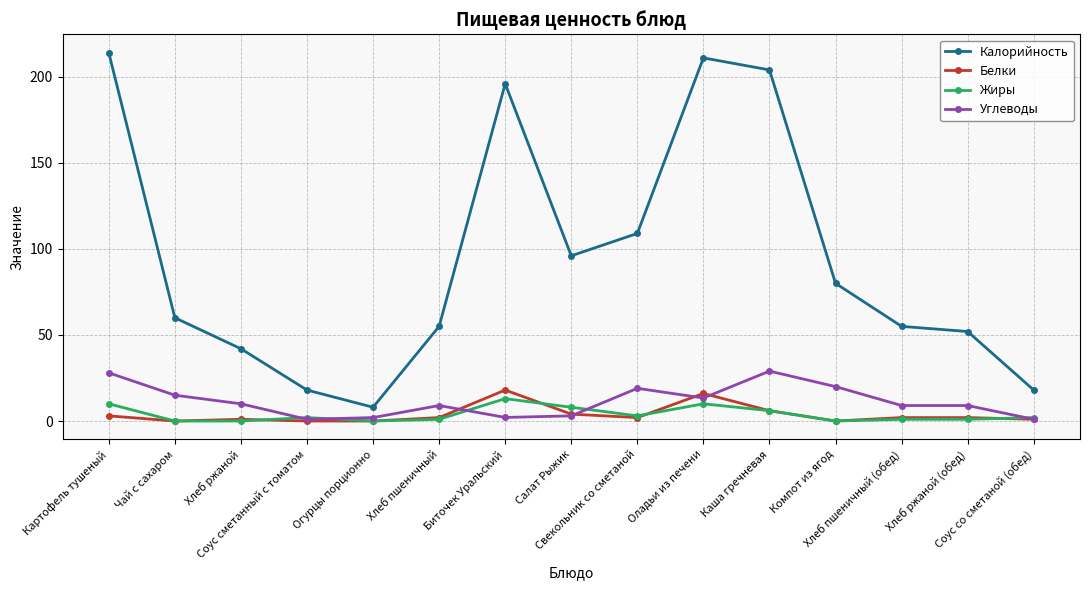

Is the value of Белки at Каша гречневая greater than the value of Калорийность at Соус сметанный с томатом?

No